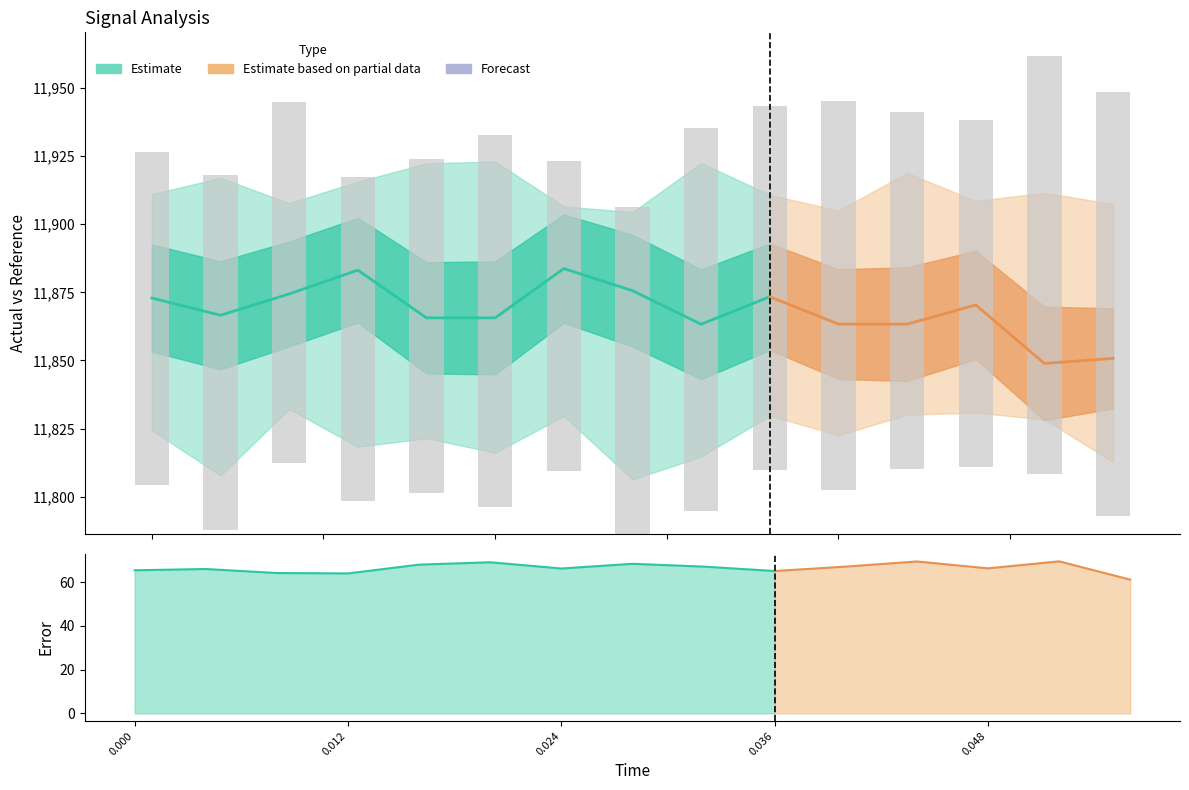

Does the chart contain any negative values?

No